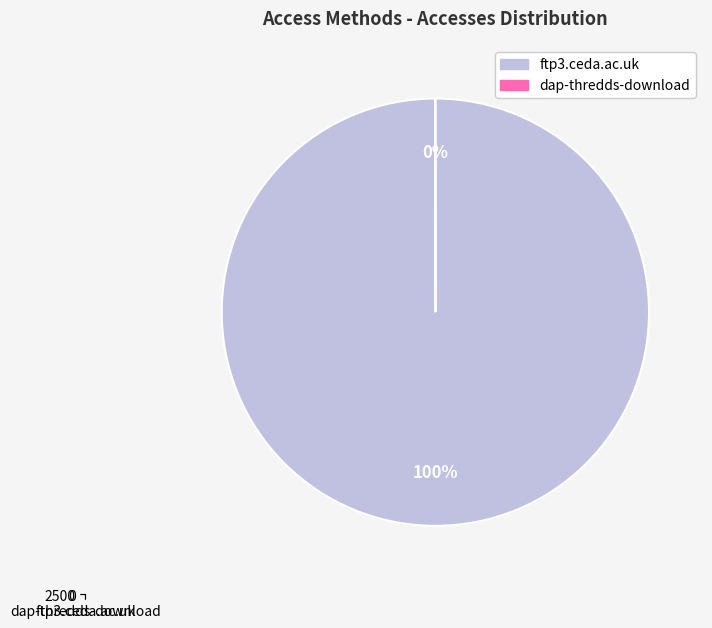

Does ftp3.ceda.ac.uk represent more than half of the total?

Yes